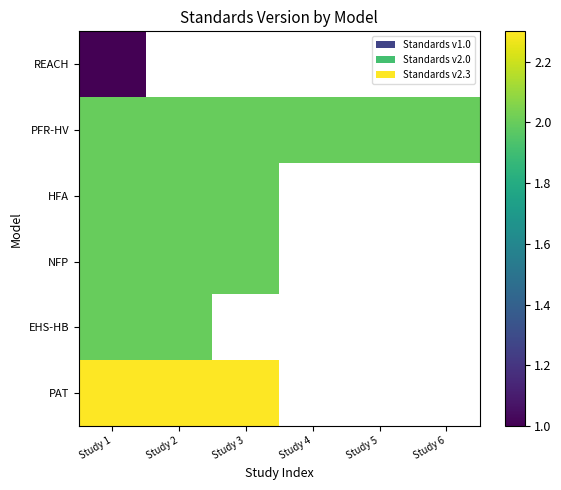

At how many categories does at least one series exceed 1?

6